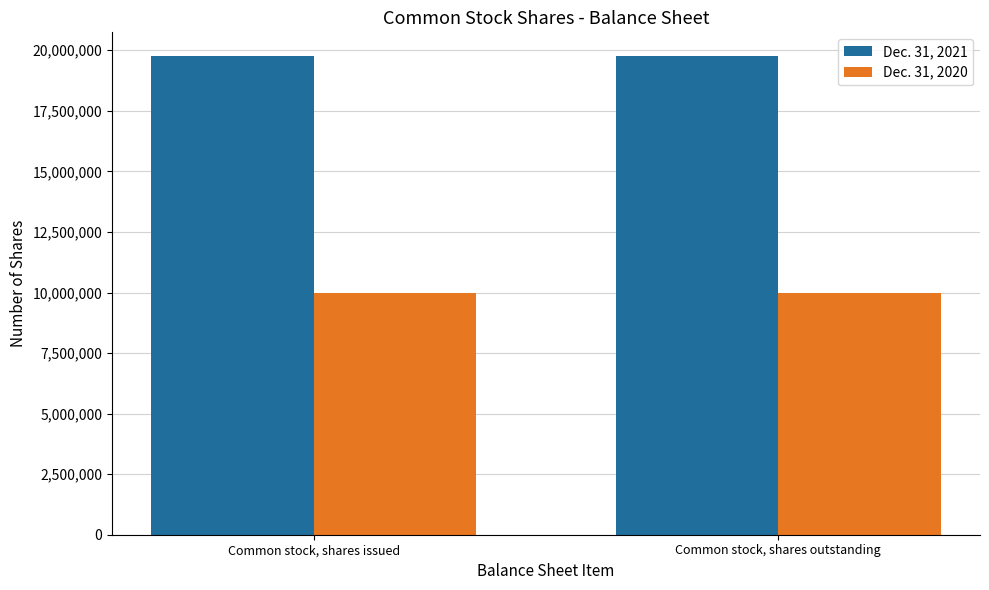

What is the total value across all series at Common stock, shares issued?

29753852